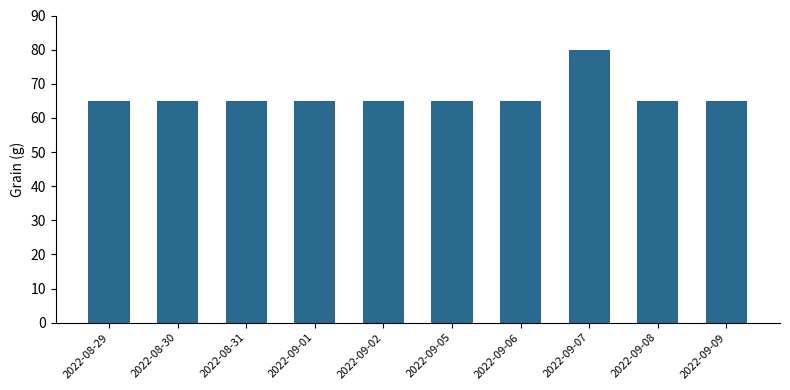

Which category has the highest value across all series?

2022-09-07